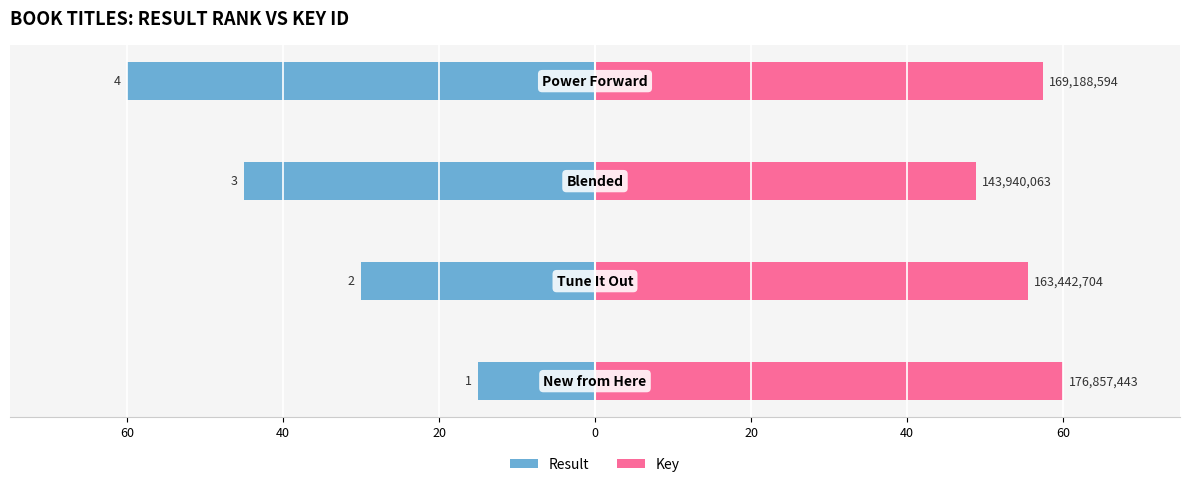

What is the average value of the Key series?

55.4